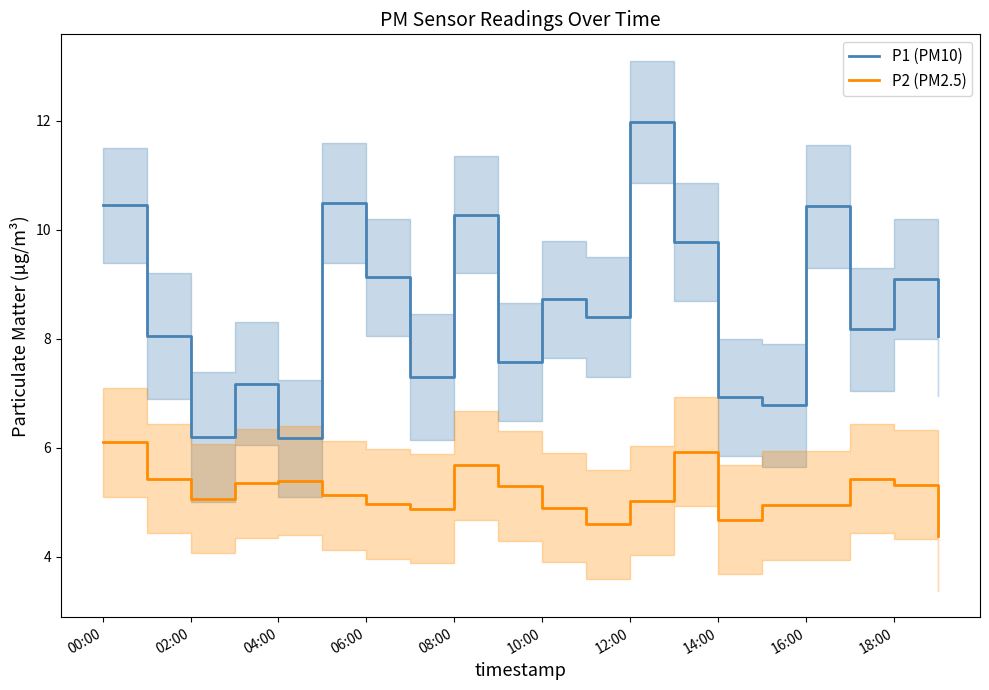

What is the smallest value displayed?

4.4